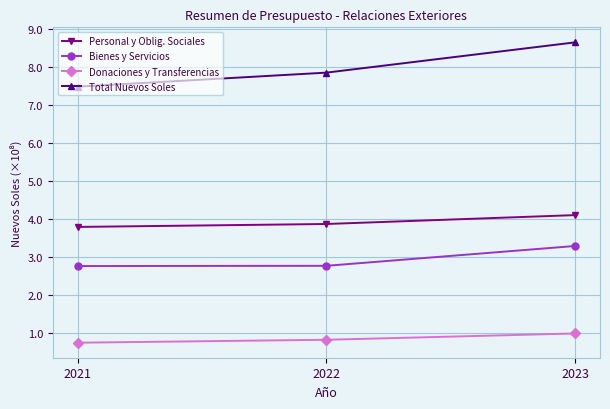

At which category does the chart reach its peak across all series?

2023